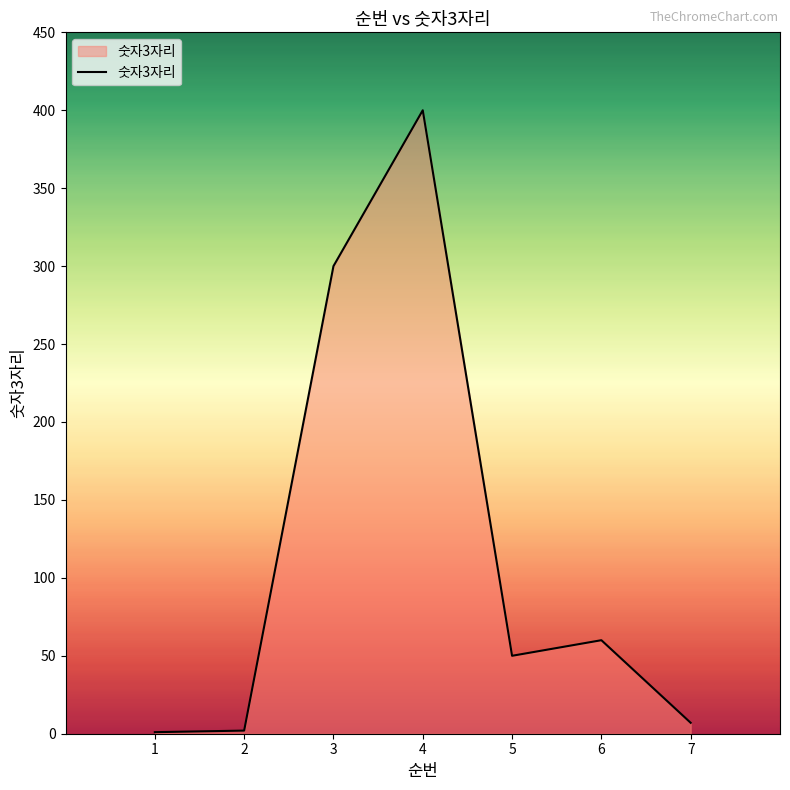

What is the difference between the second highest and minimum values?

299